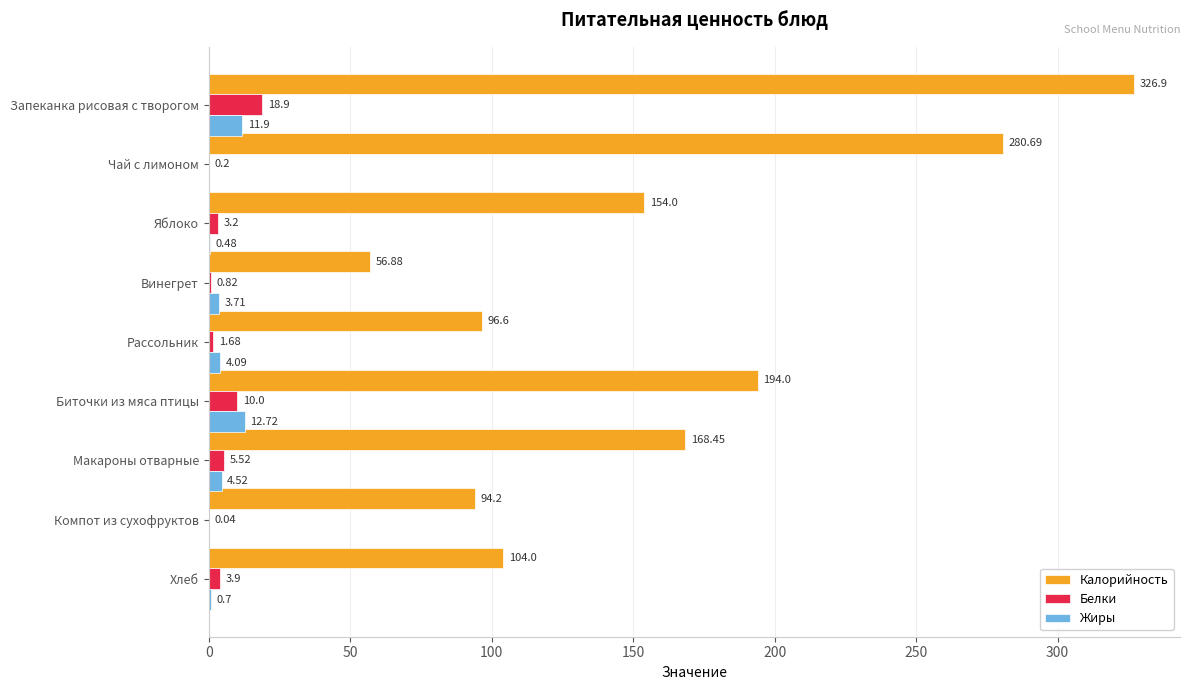

Which category has the highest value in the Белки series?

Запеканка рисовая с творогом